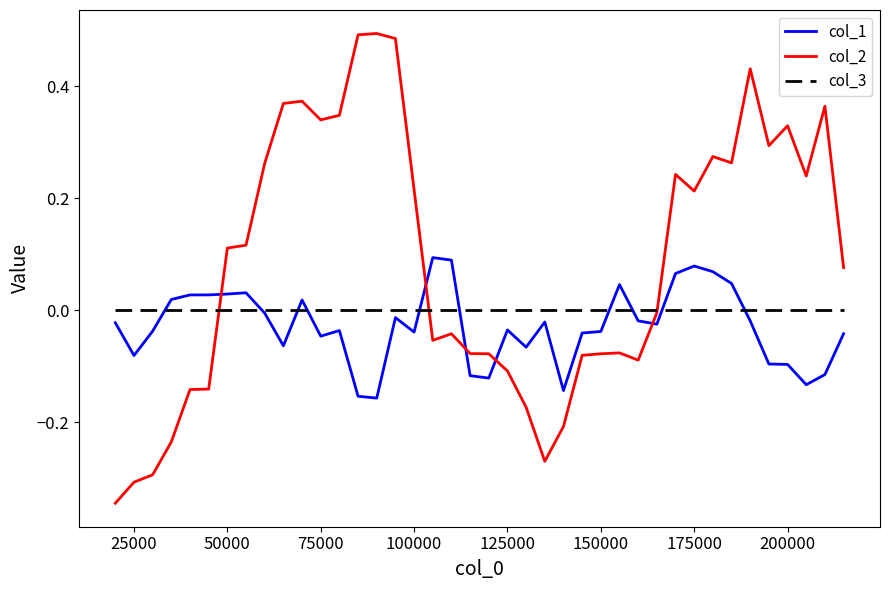

Which series has the largest range (max minus min)?

col_2